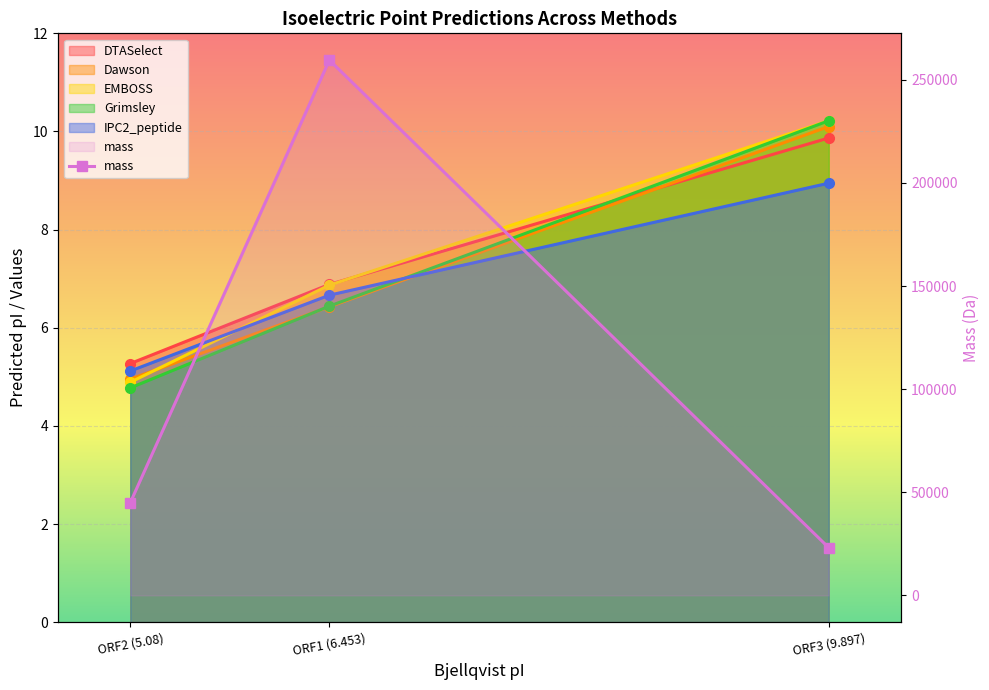

What is the average value?

109221.9